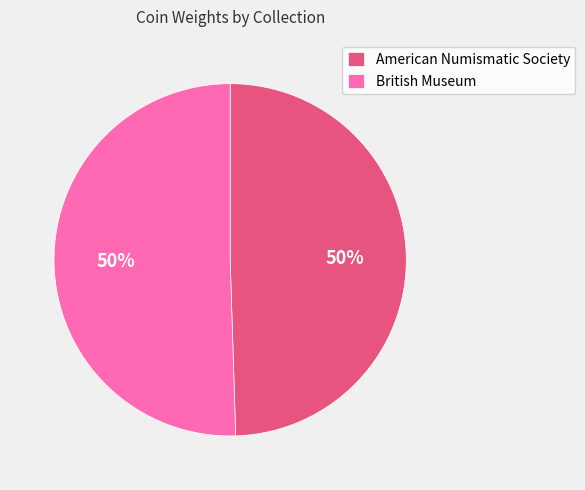

Is the sum of American Numismatic Society and British Museum greater than half?

Yes